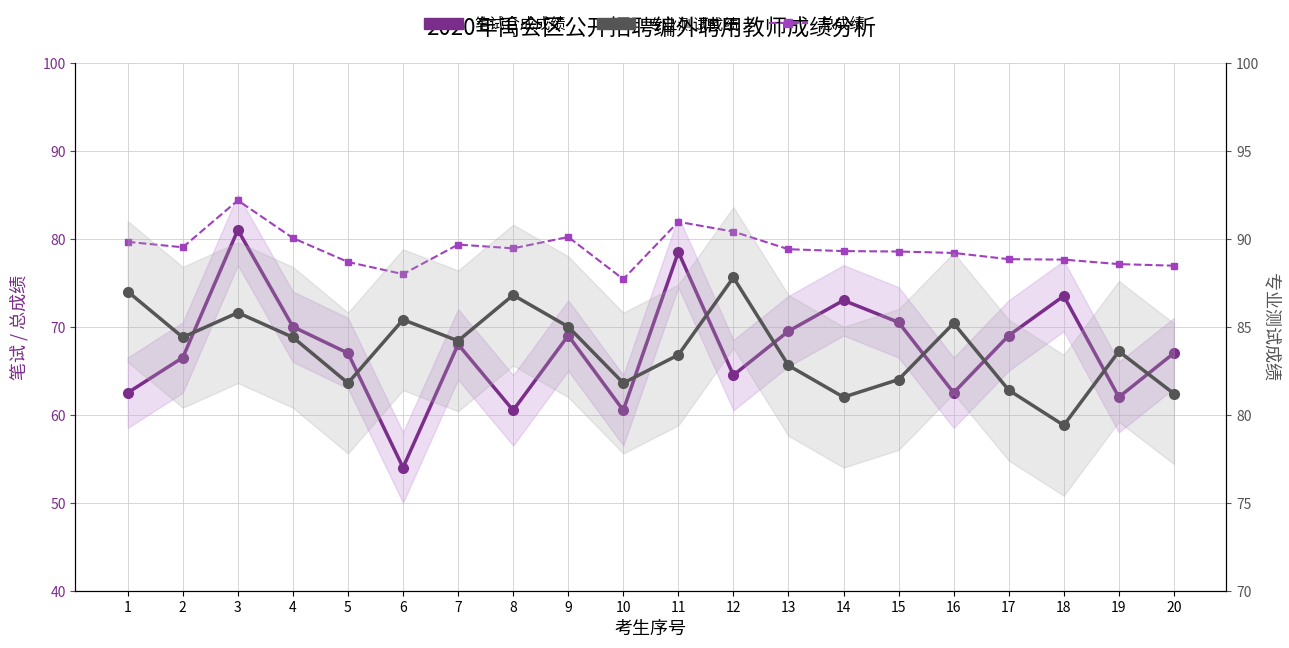

The 专业测试成绩 series shows 17.8 at 5. True or false?

False